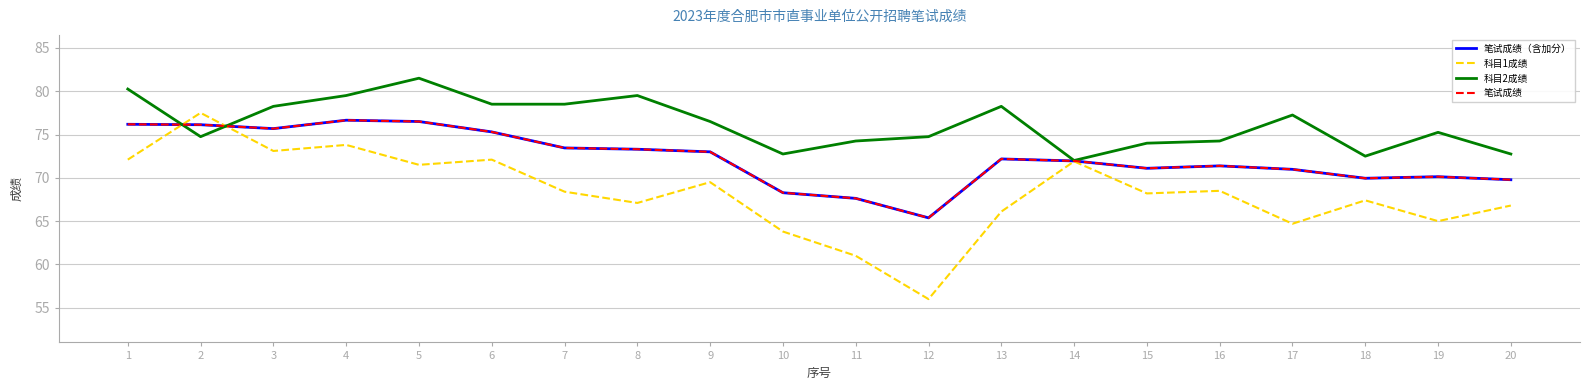

How many intersections are there between 科目1成绩 and 笔试成绩?

2